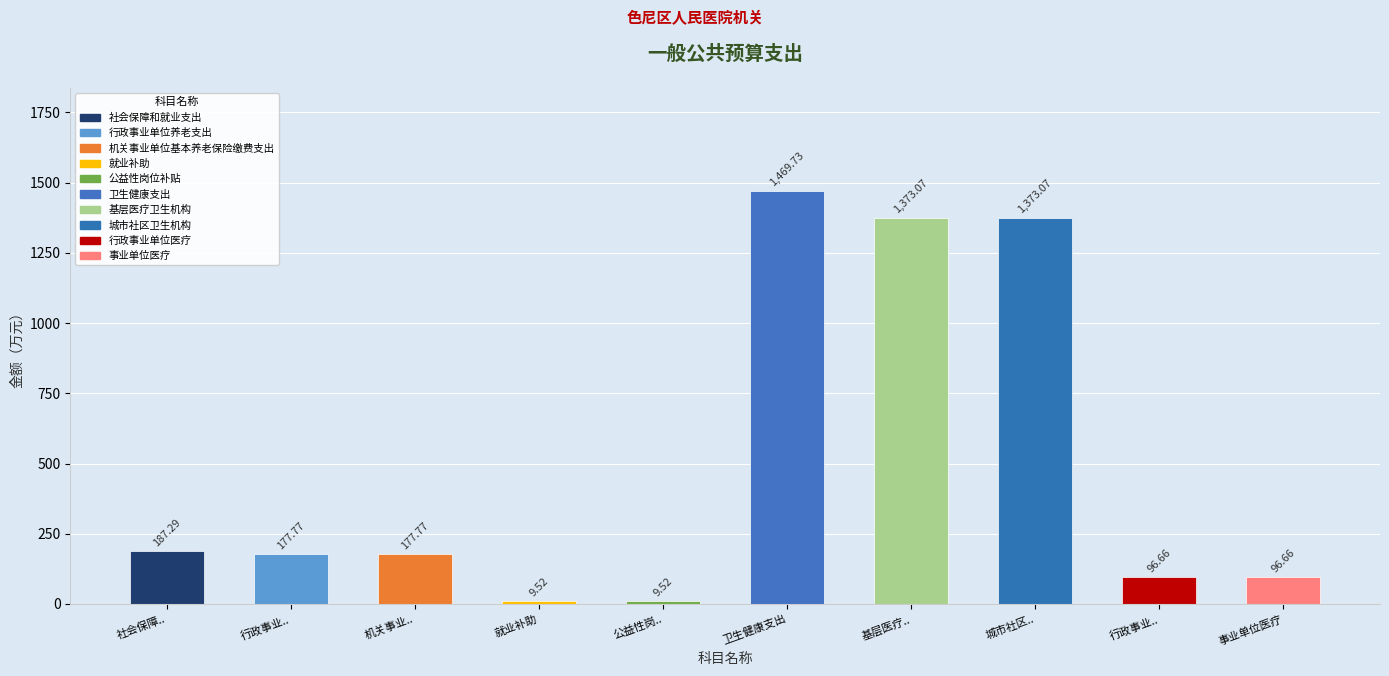

At which label is the value closest to 739?

社会保障..